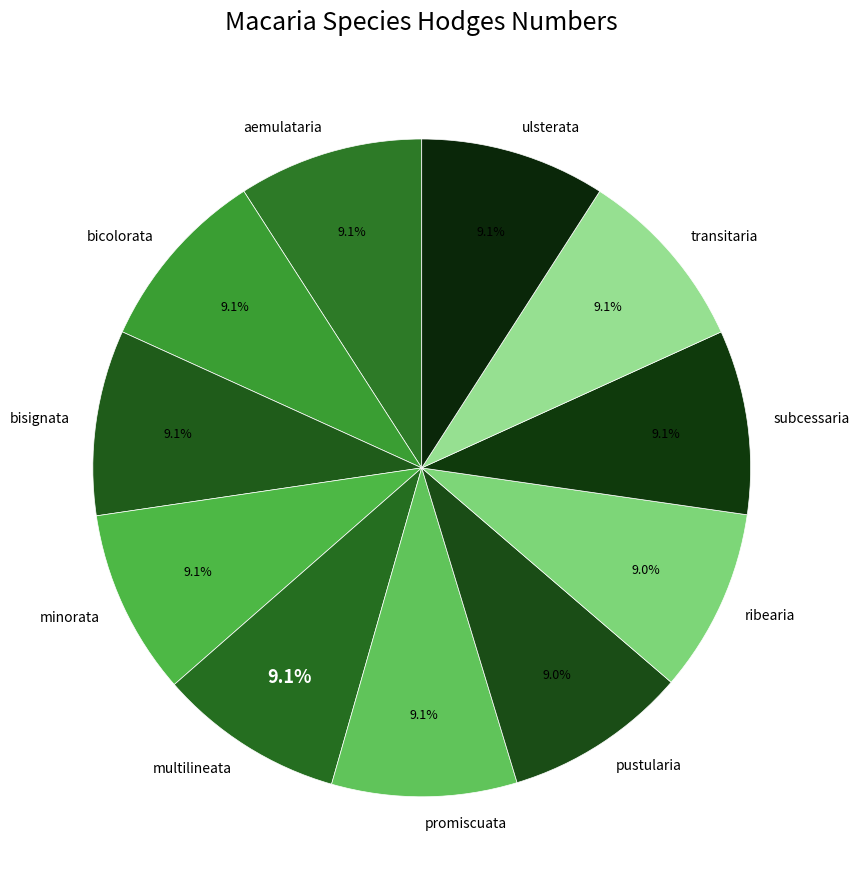

What is the ratio of the value at transitaria to the value at ribearia?

1.0